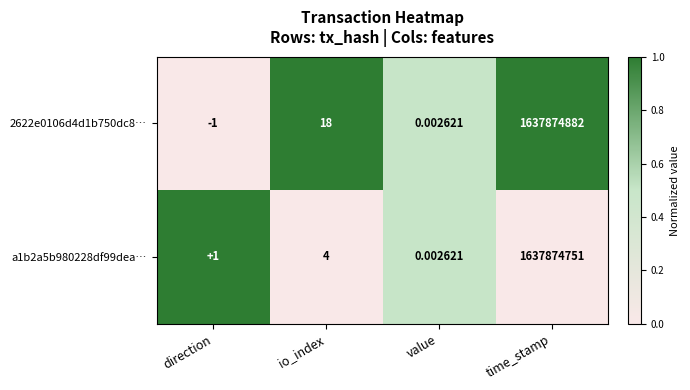

Rank the categories by 2622e0106d4d1b750dc8… value from highest to lowest.

time_stamp, io_index, value, direction